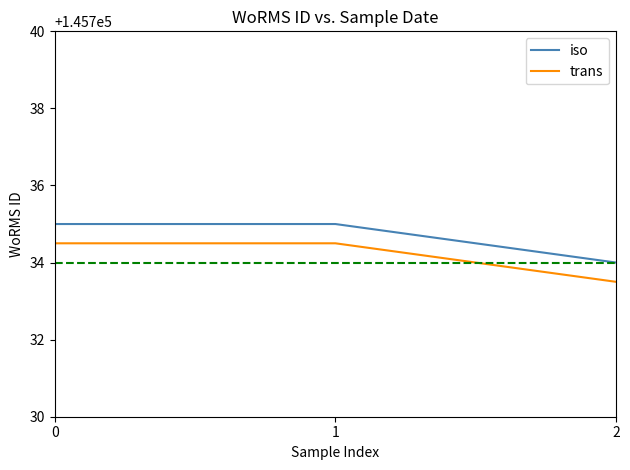

How many iso values are between 145734 and 145735?

3